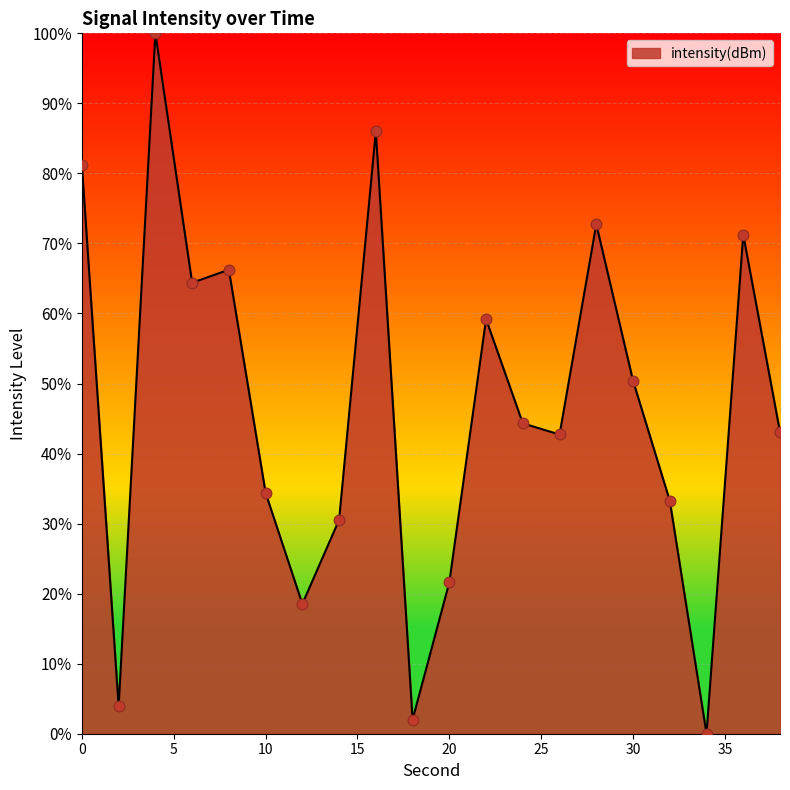

What is the difference between the maximum and minimum values?

100.0